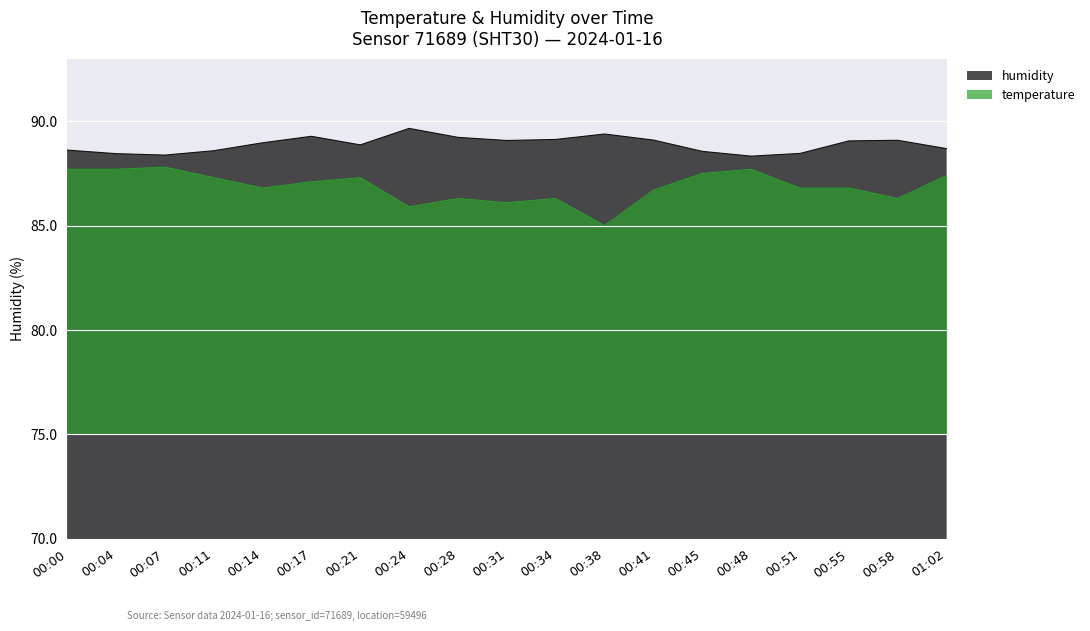

Between 00:11 and 00:31, which series saw the biggest shift?

temperature